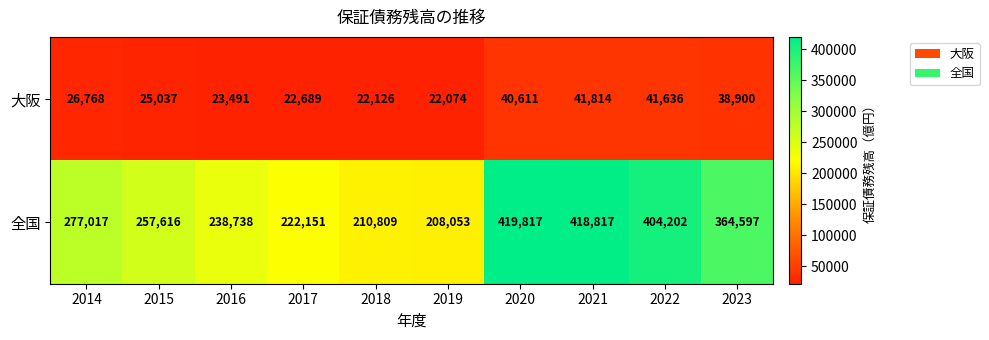

Rank the series by their average value, from highest to lowest.

全国, 大阪